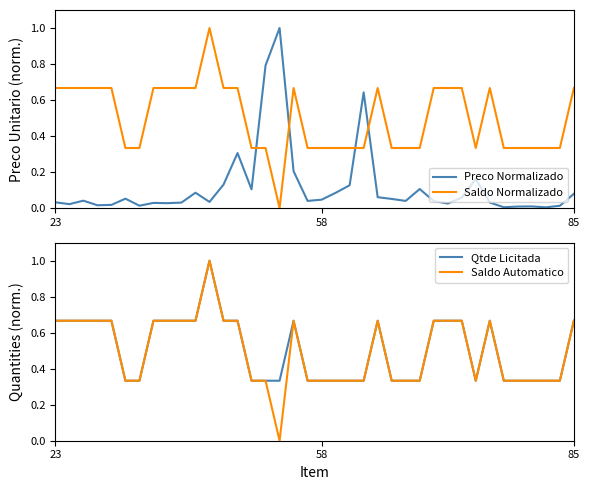

True or false: Saldo Automatico has a value of 1.1 at 12.

False